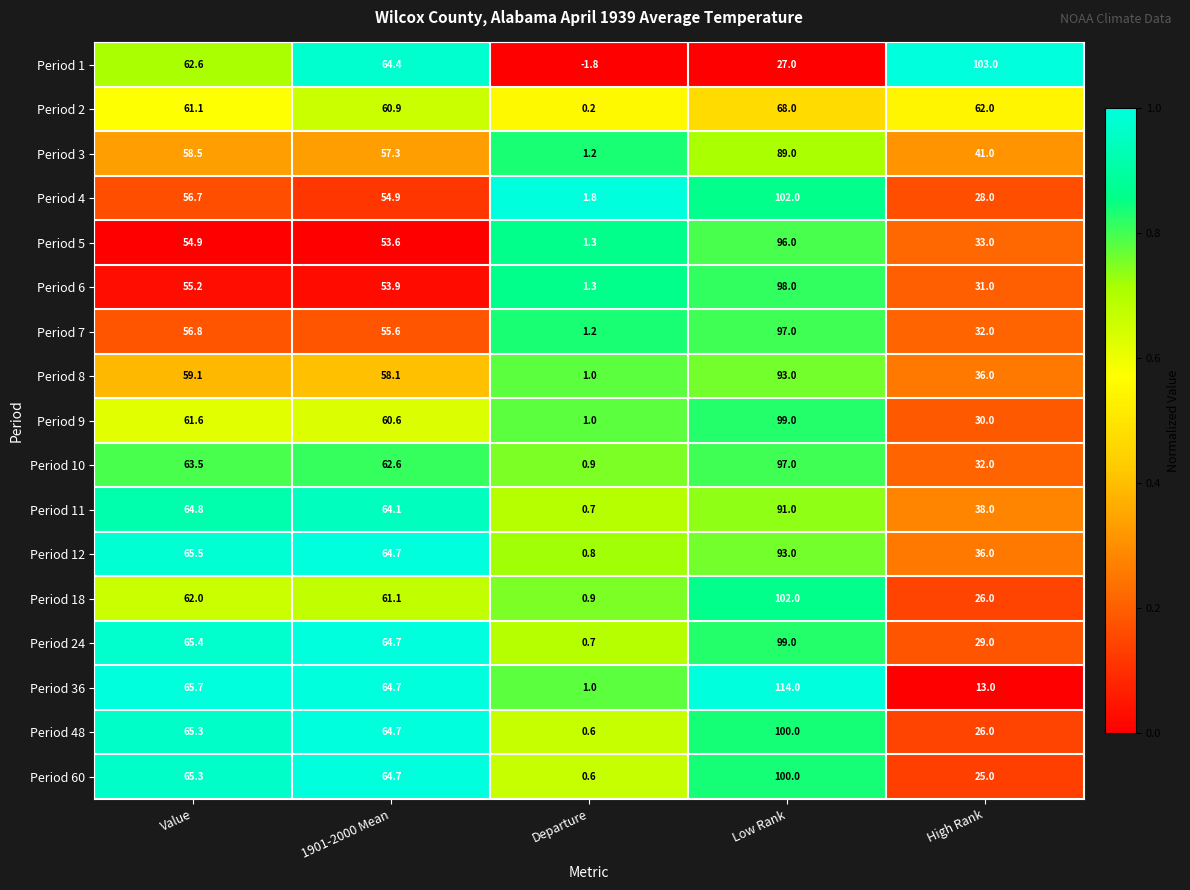

Which series has the widest spread of values?

Period 36